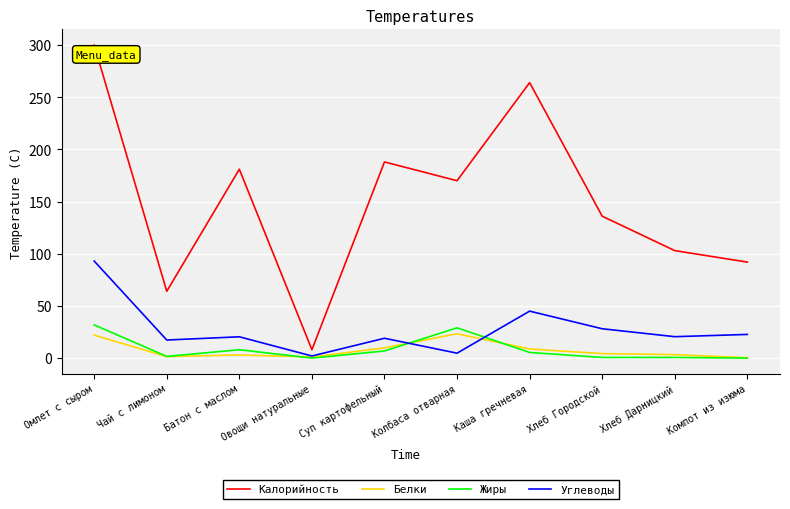

What is the approximate value of Калорийность at Суп картофельный?

188.0